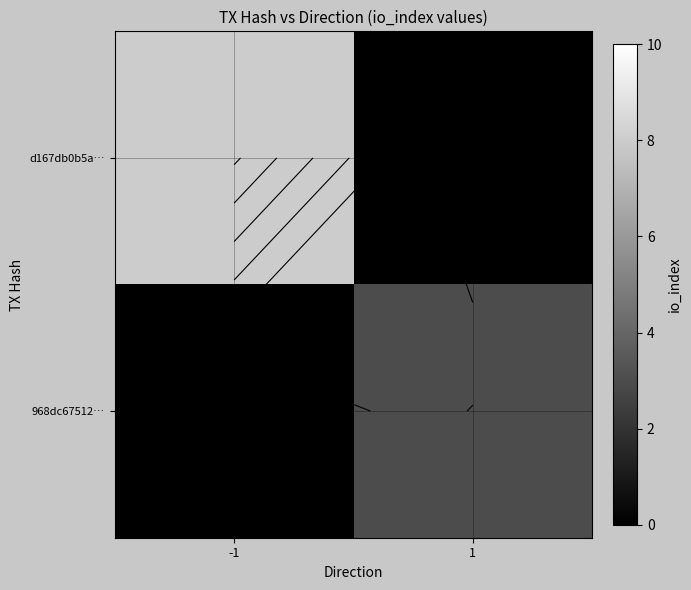

Between -1 and 1, which series saw the biggest shift?

d167db0b5a…